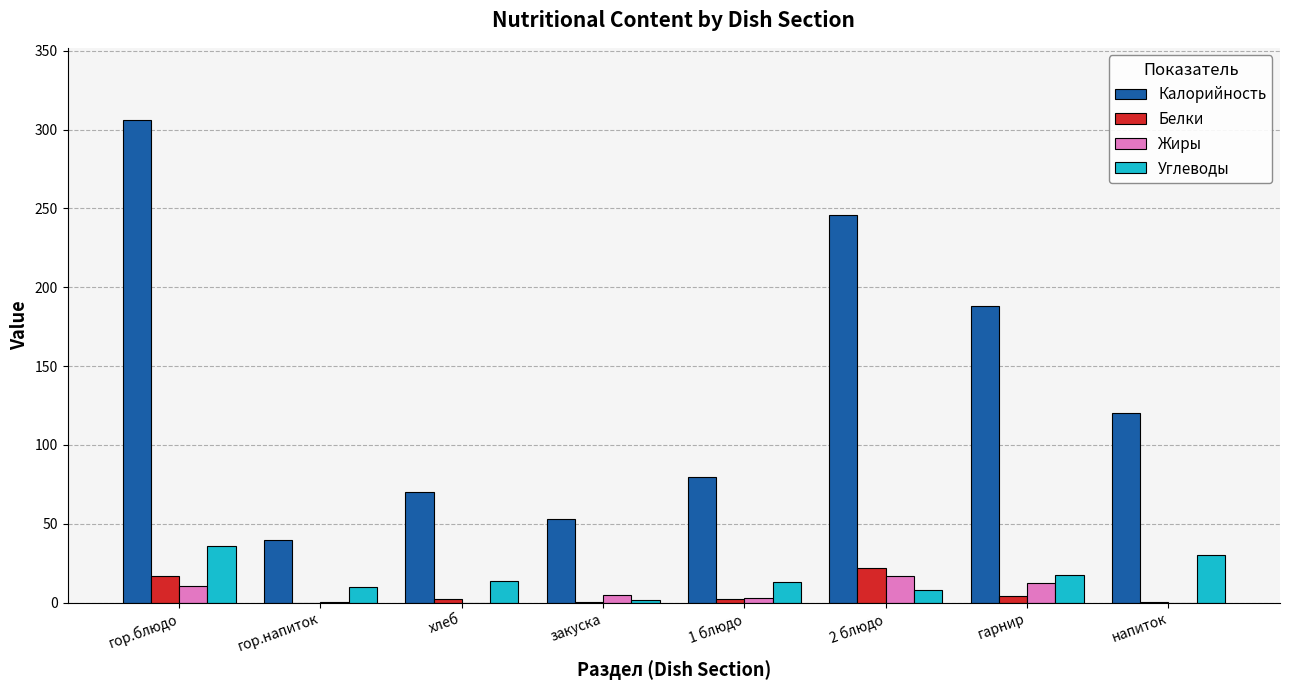

What are all the series names shown in the legend?

Калорийность, Белки, Жиры, Углеводы